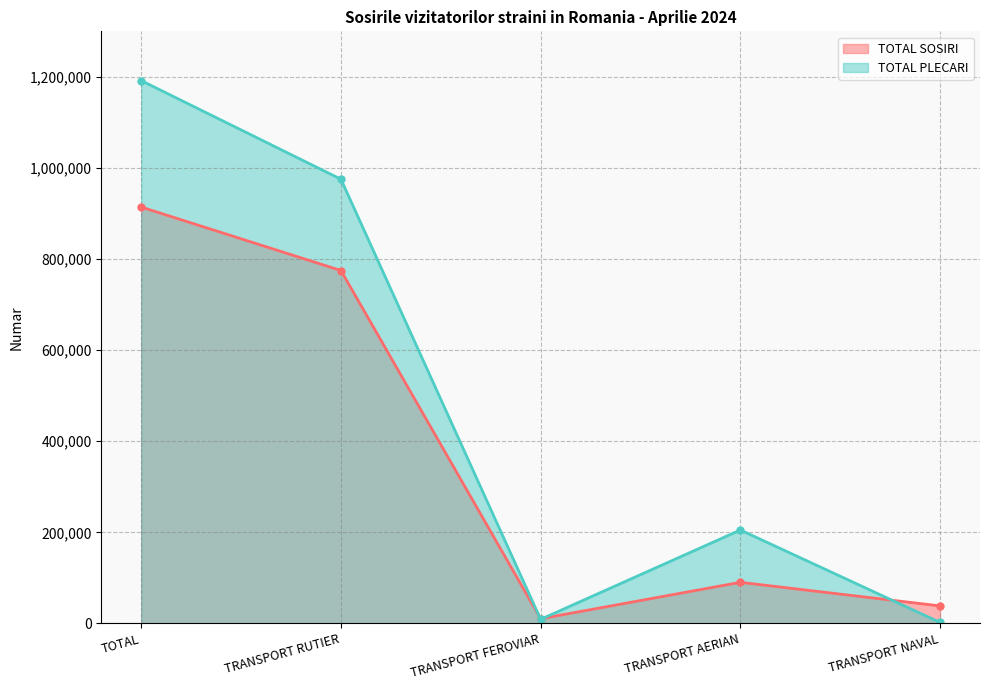

What is the difference between the TOTAL SOSIRI values at TRANSPORT FEROVIAR and TRANSPORT RUTIER?

764516